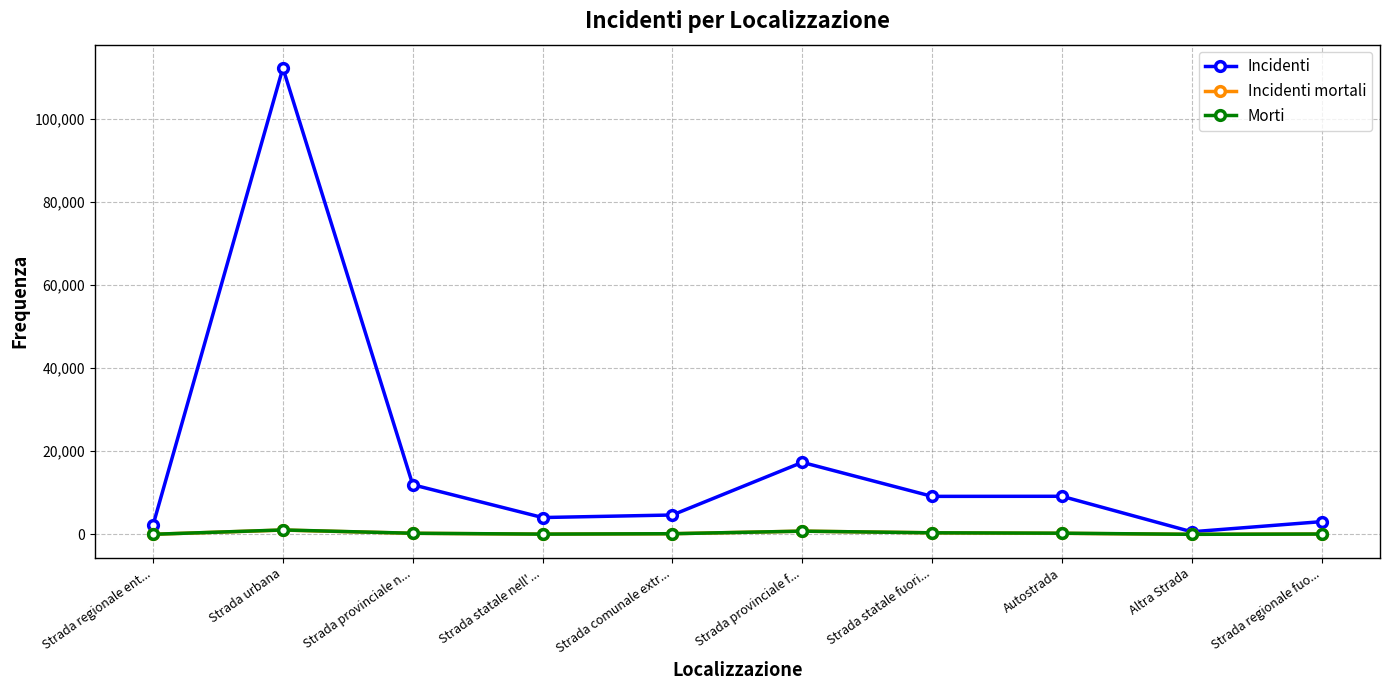

Is this an area chart (filled region under the line)?

No